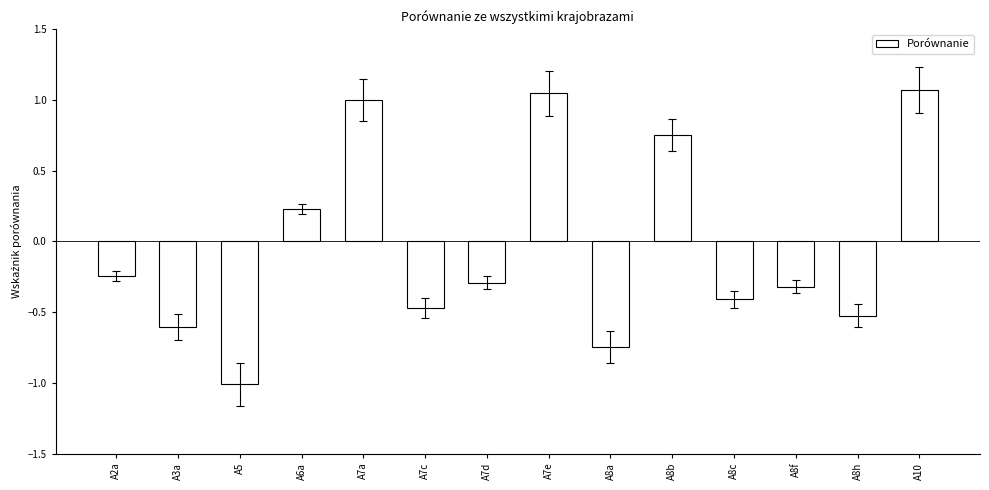

List the labels in order of value, largest first.

A10, A7e, A7a, A8b, A6a, A2a, A7d, A8f, A8c, A7c, A8h, A3a, A8a, A5